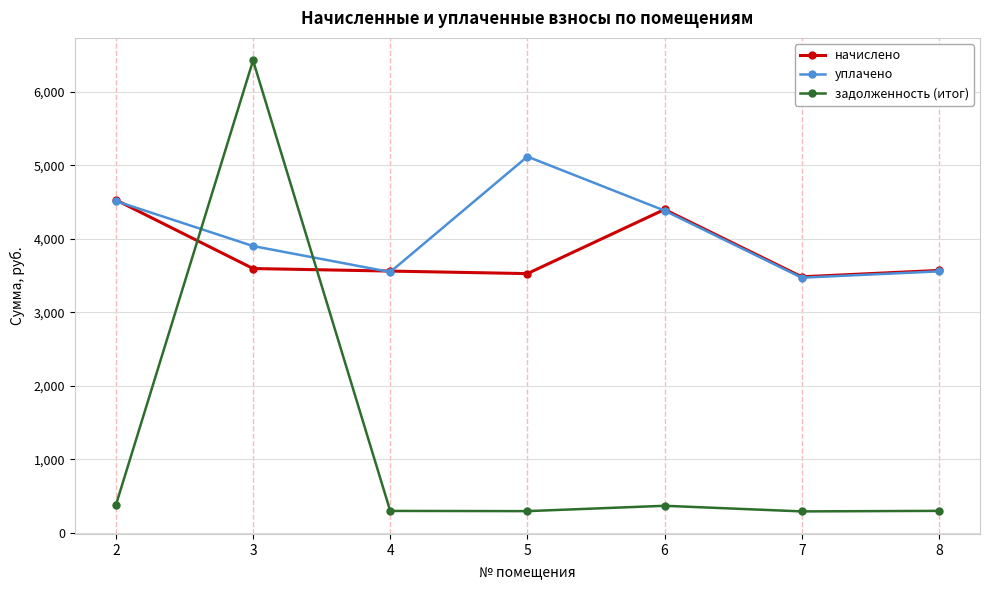

At which category does the chart reach its peak across all series?

3